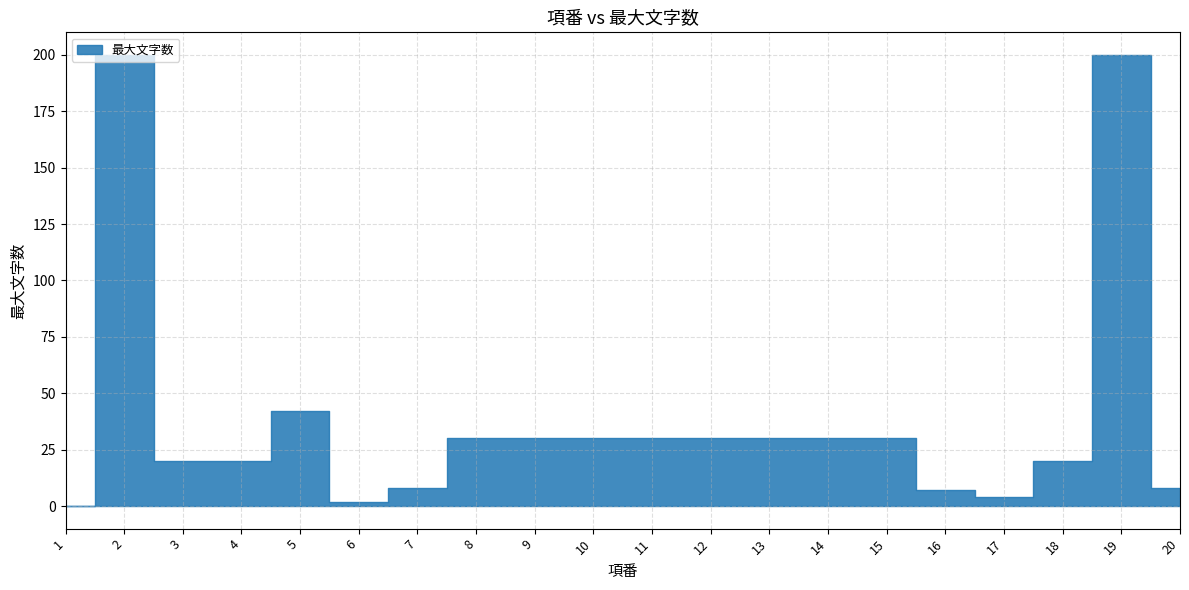

What is the difference between the maximum and minimum values?

200